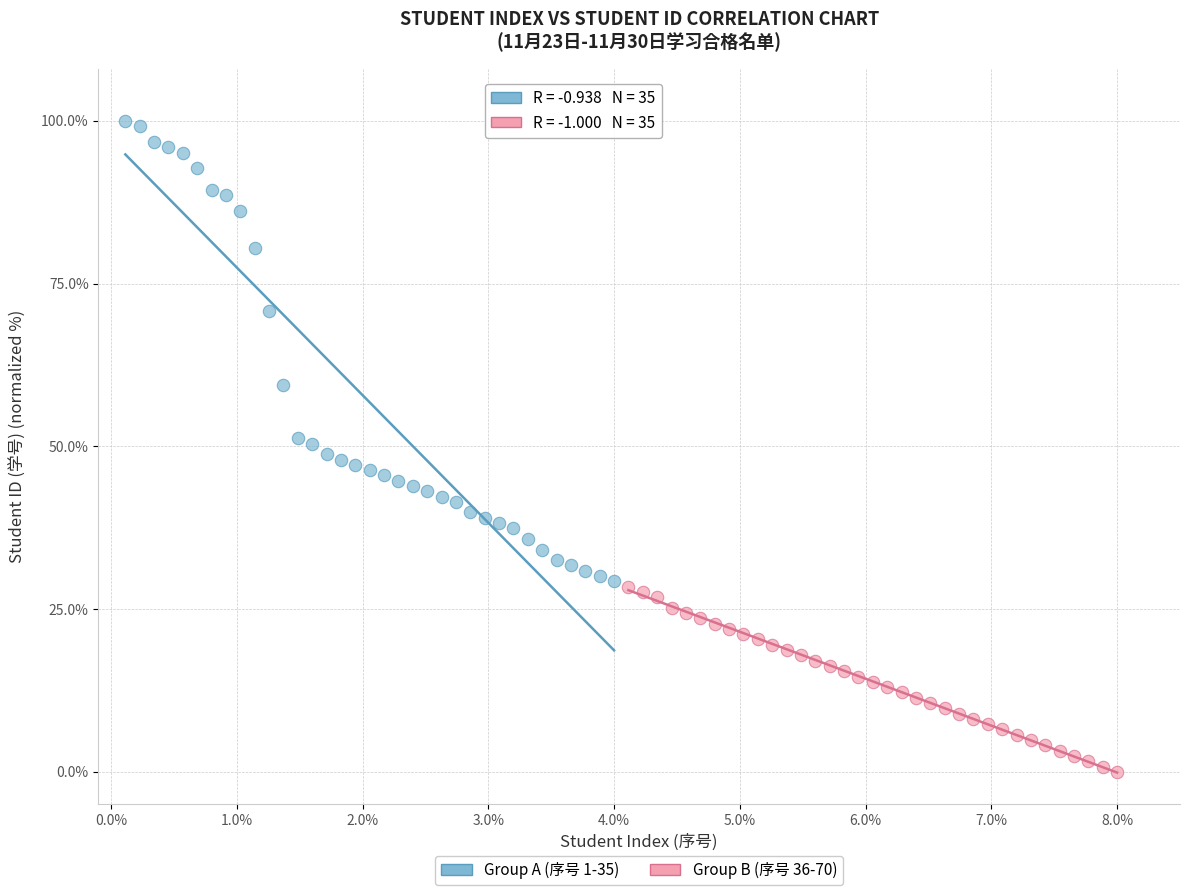

Which series contains the highest Y value?

Group A (序号 1-35)